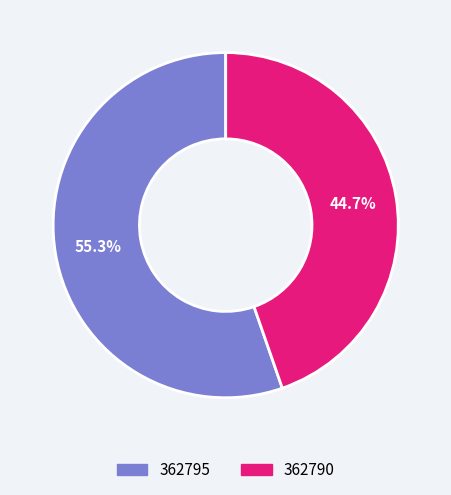

Is there any slice that represents more than half of the pie?

Yes